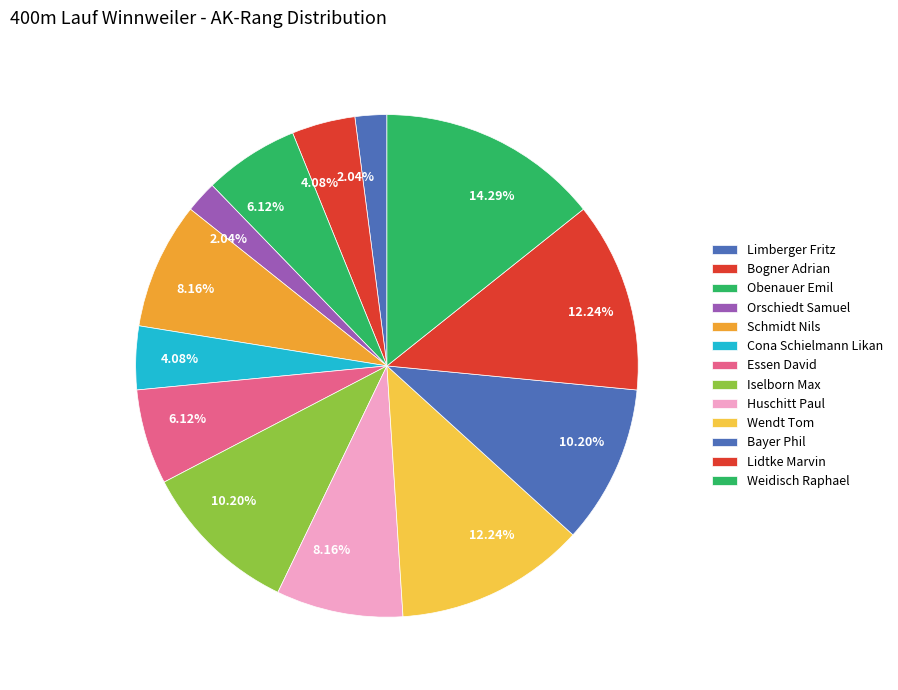

The Bayer Phil slice represents 10% of the pie. True or false?

True